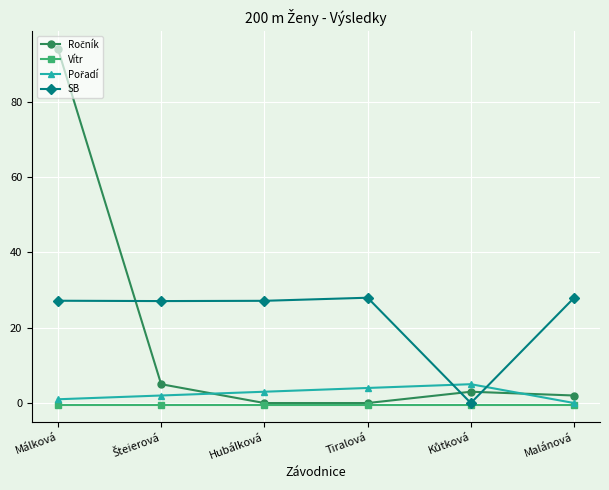

In SB, how many points are lower than both neighbors (excluding endpoints)?

2